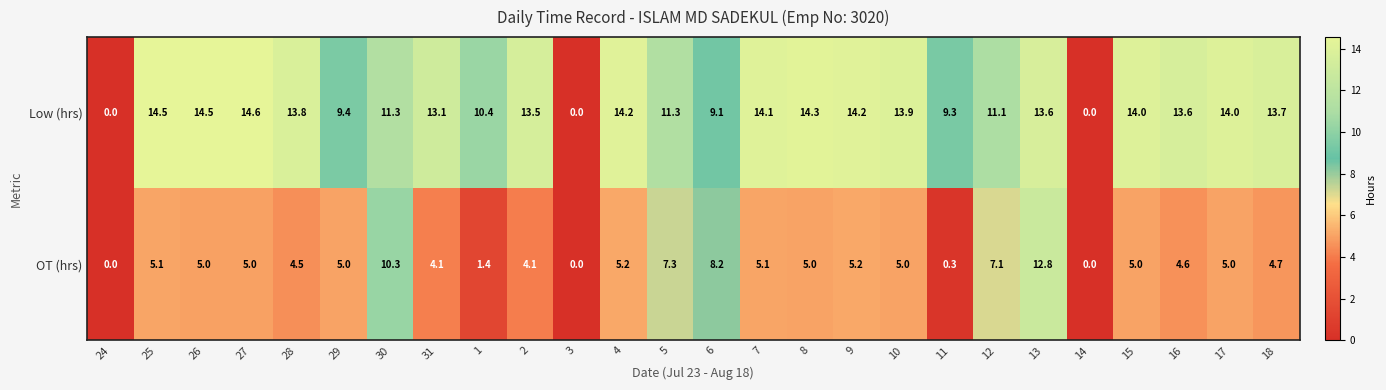

What value does the OT (hrs) series have at 26?

5.0